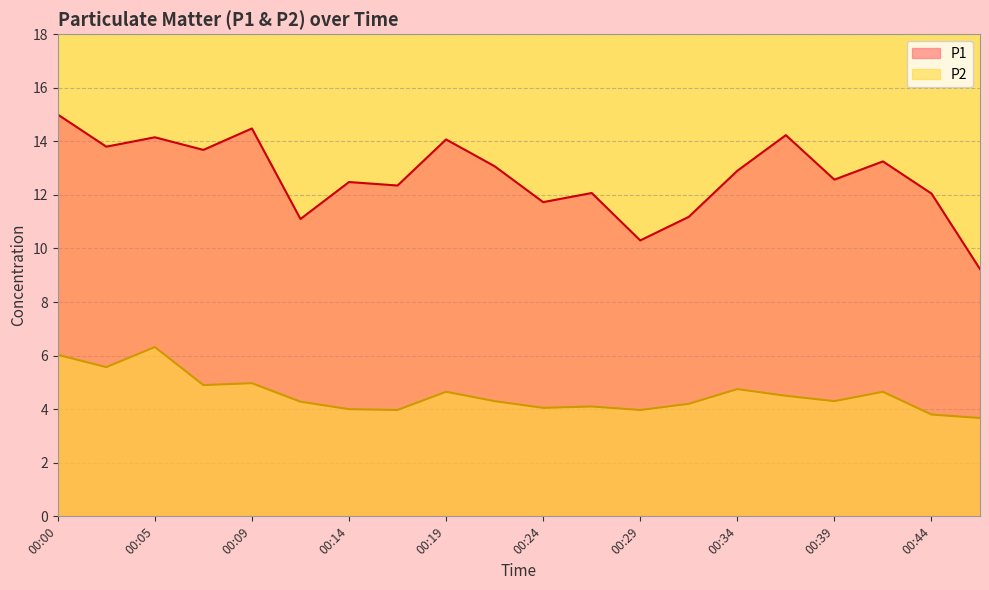

At which category is the sum across all series the highest?

00:00